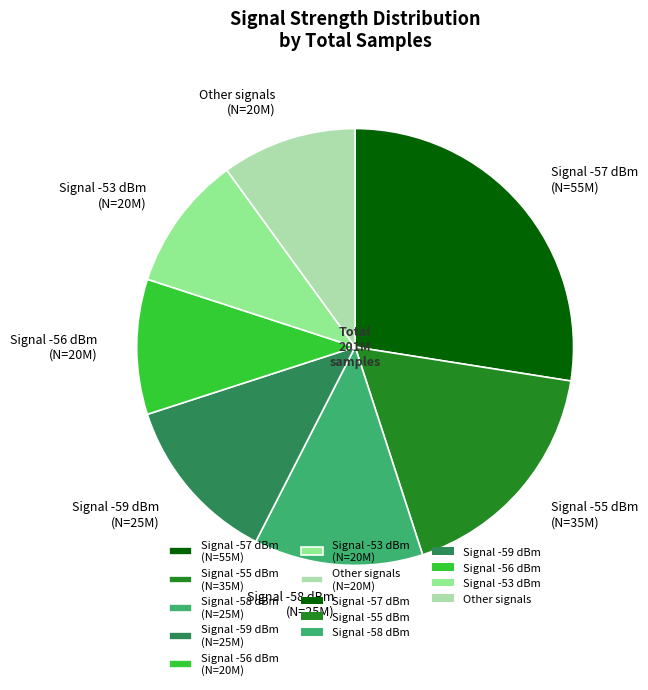

Is it true that Signal -57 dBm (N=55M) is 15% of the pie?

False